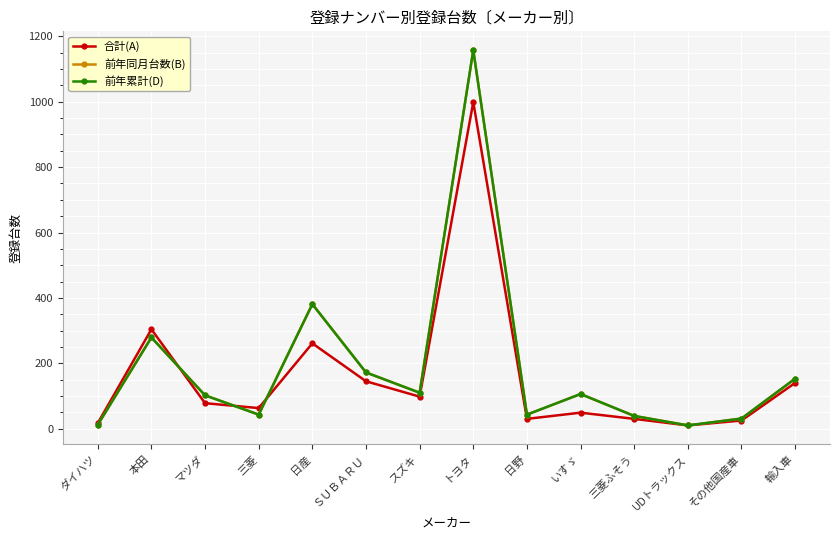

Is this an area chart (filled region under the line)?

No